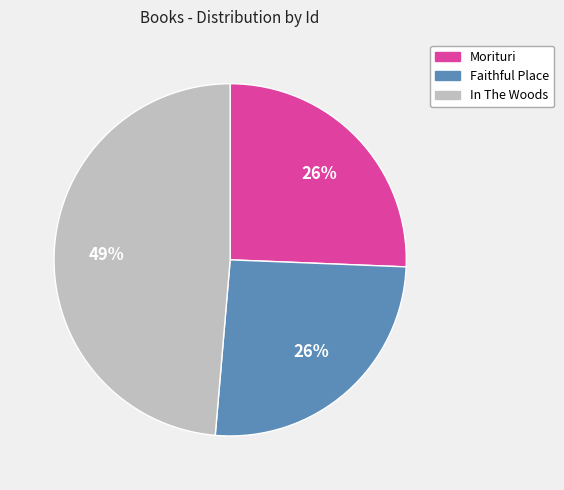

How many slices are in this pie chart?

3